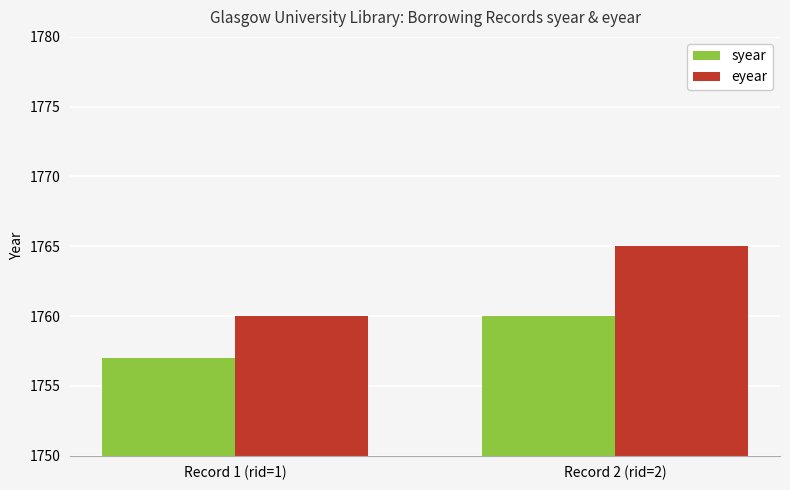

What is the spread (max minus min) of values at Record 1 (rid=1)?

3